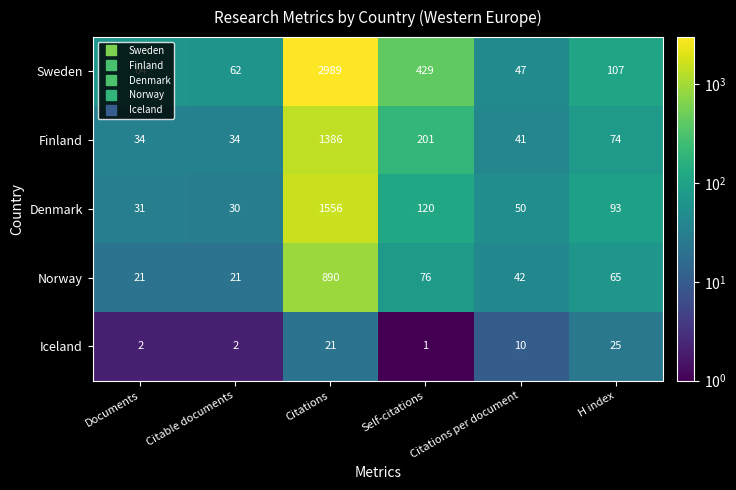

What is the difference between the Finland values at Citable documents and H index?

40